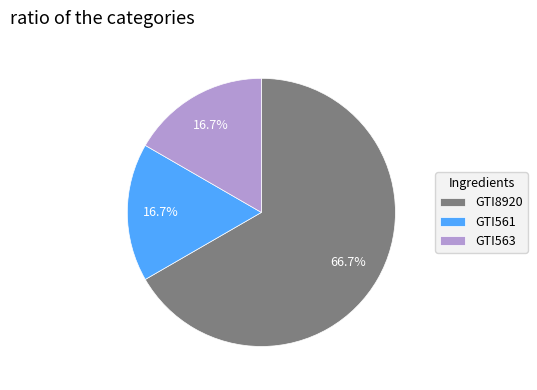

Approximately how many times larger is the value at GTI561 compared to GTI563?

1.0